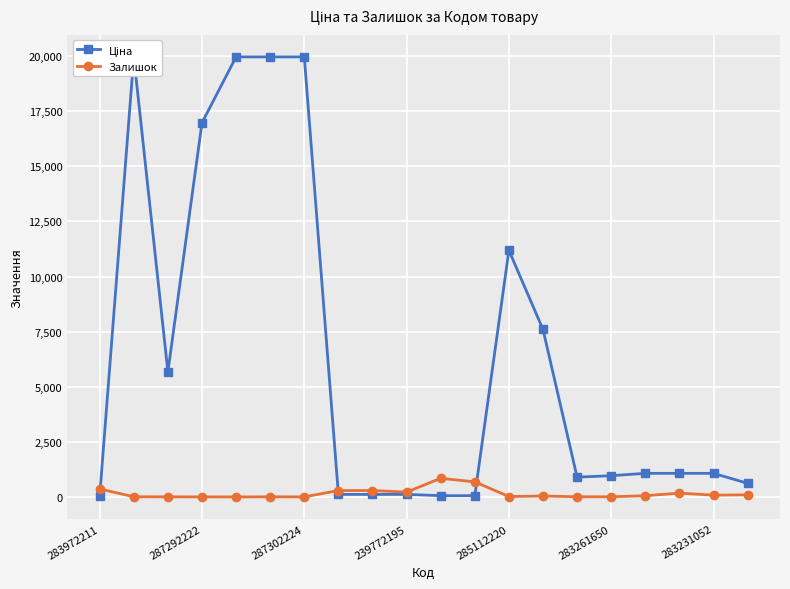

What is the total value across all series at 283231052?

1149.8